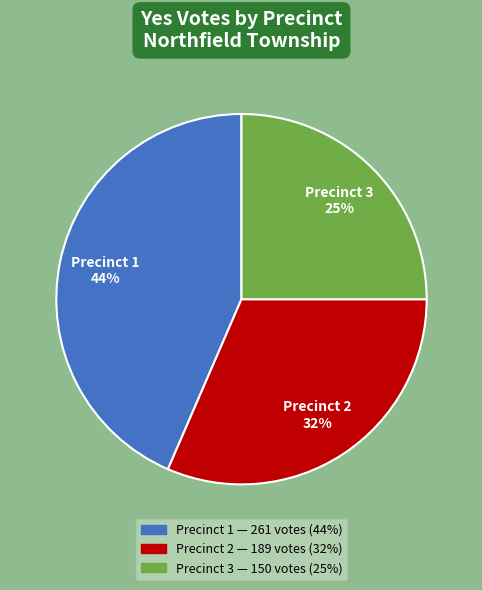

To the nearest percent, what is the average slice percentage?

33%